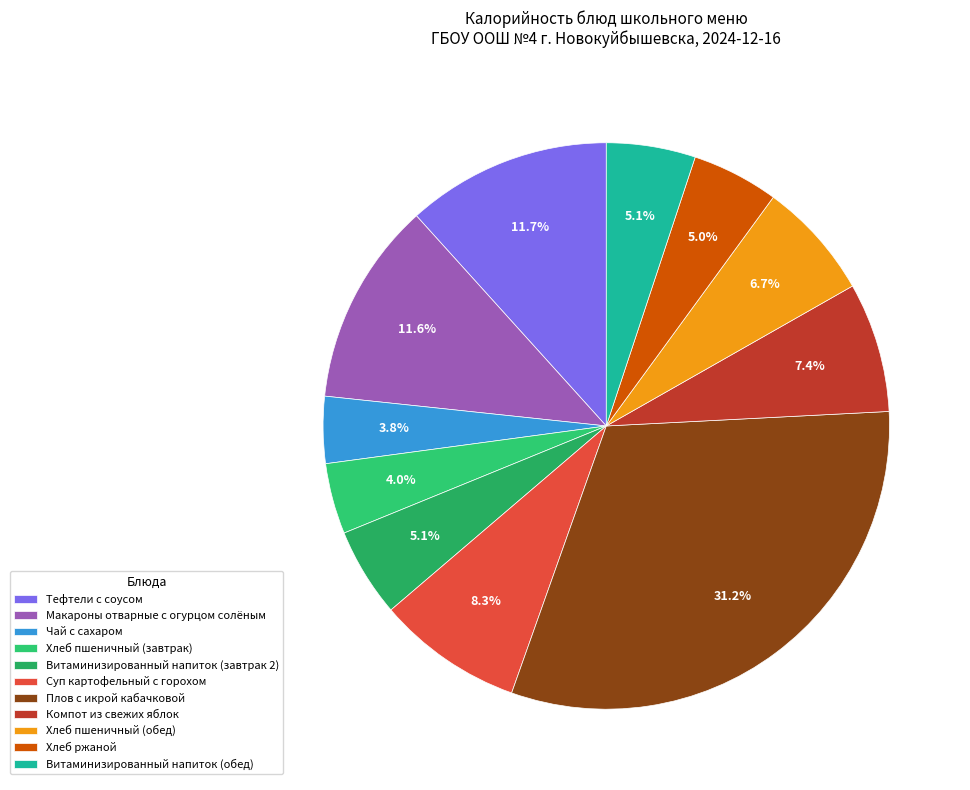

True or false: Хлеб пшеничный (завтрак) accounts for 4% of the total.

True